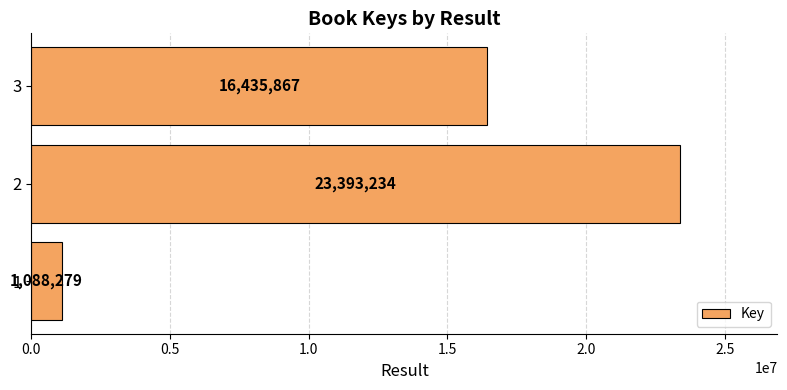

At which category does the chart reach its peak across all series?

2